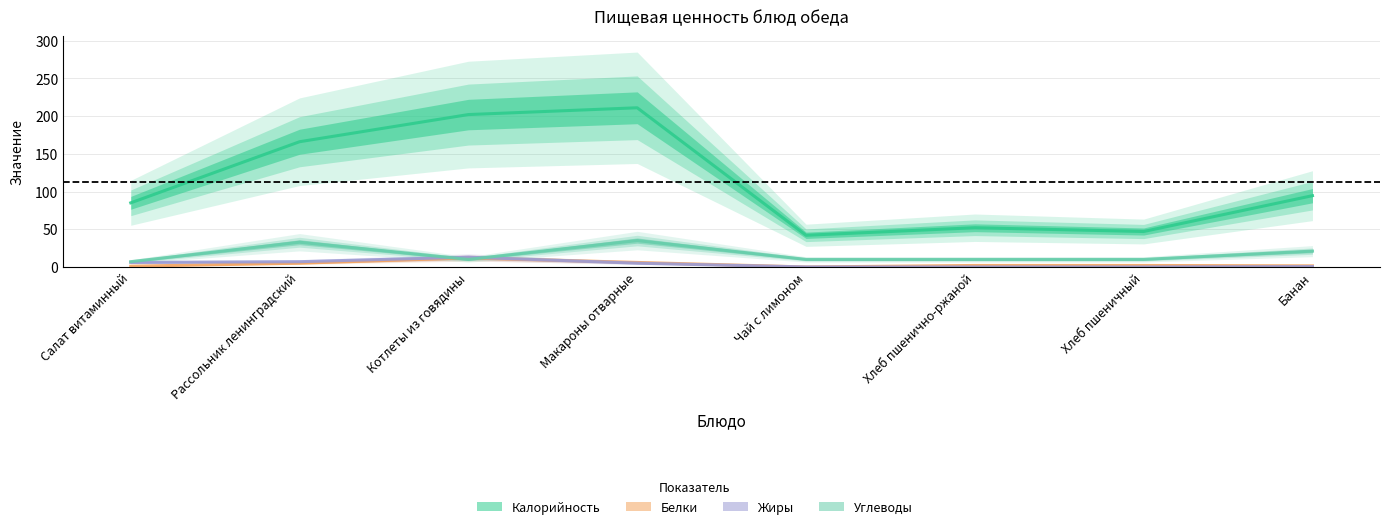

In Углеводы, how many points are lower than both neighbors (excluding endpoints)?

1